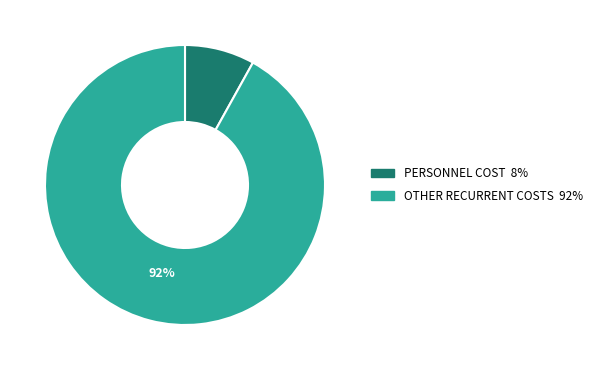

To the nearest percent, what is the average slice percentage?

50%